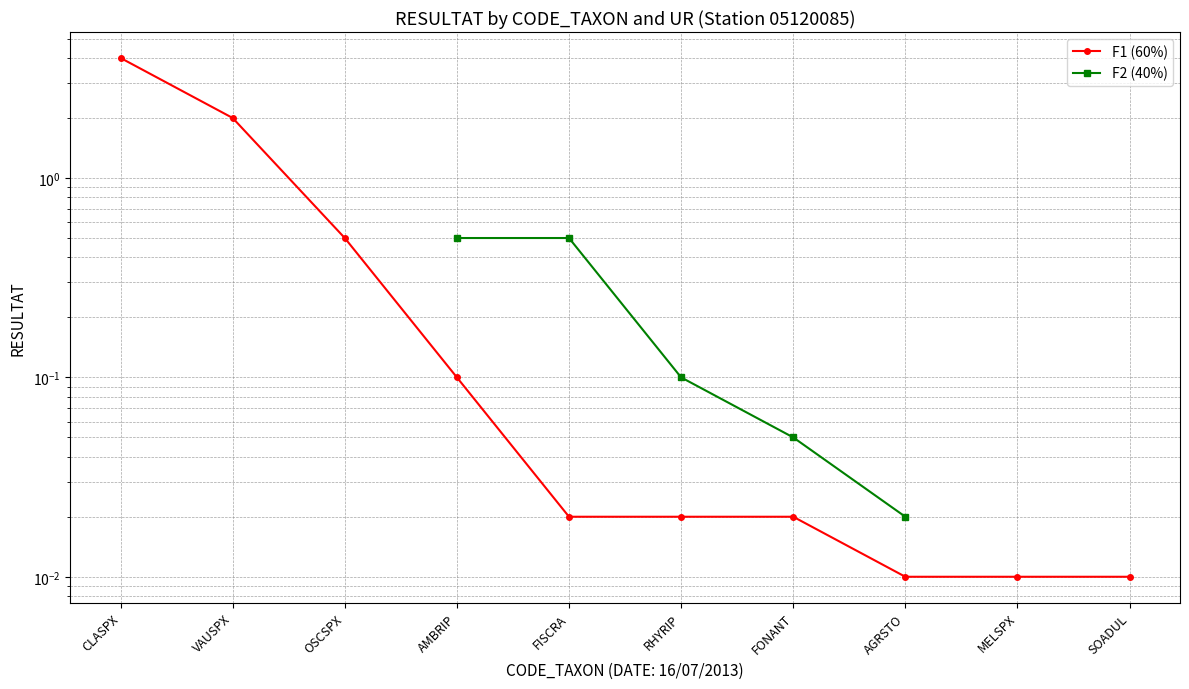

True or false: F2 (40%) and F1 (60%) intersect in this chart.

False